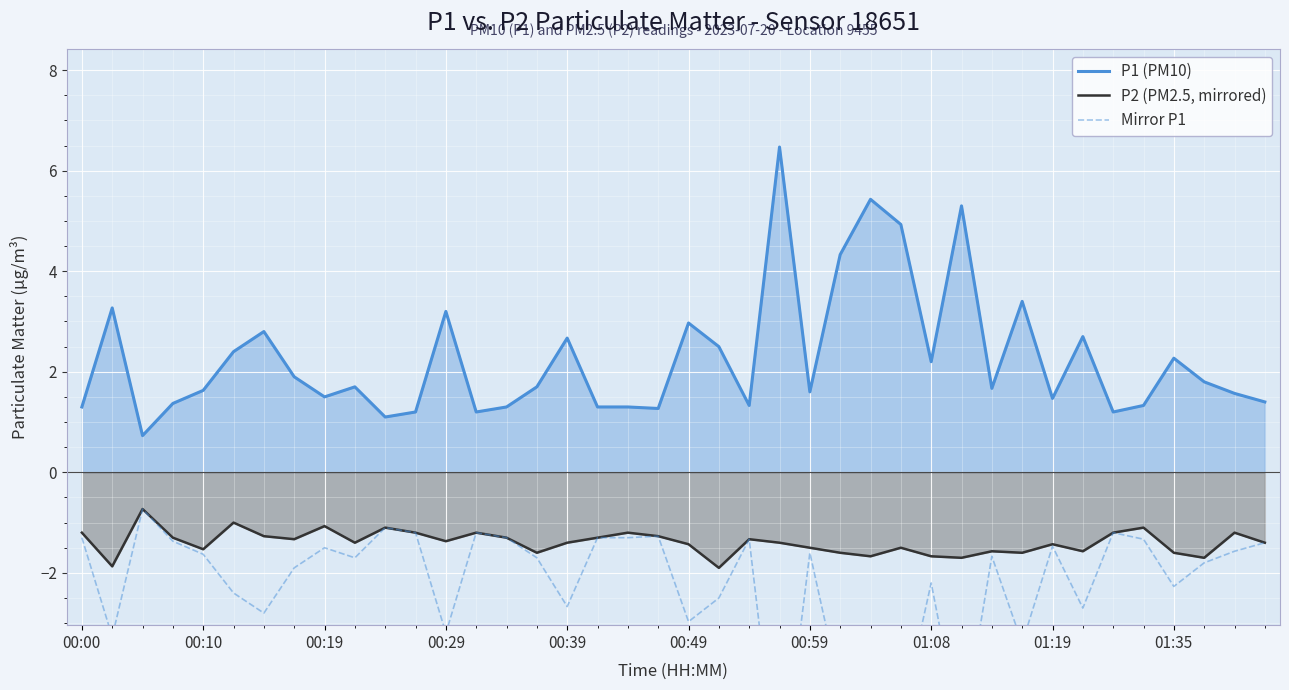

Rank the series by their maximum value, from highest to lowest.

P1 (PM10), P2 (PM2.5, mirrored), Mirror P1